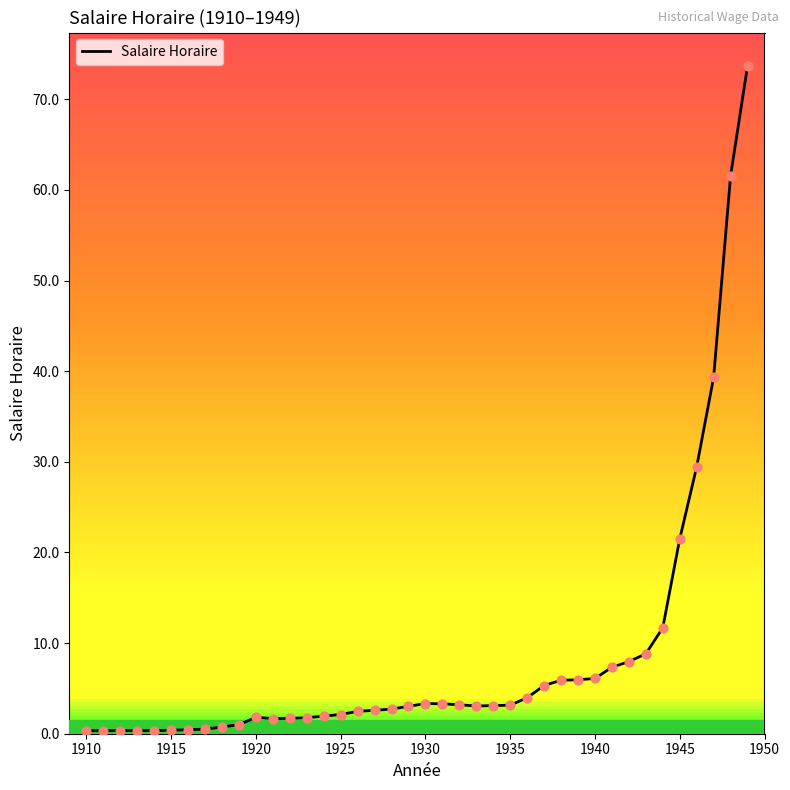

What is the maximum value shown in the chart?

73.7